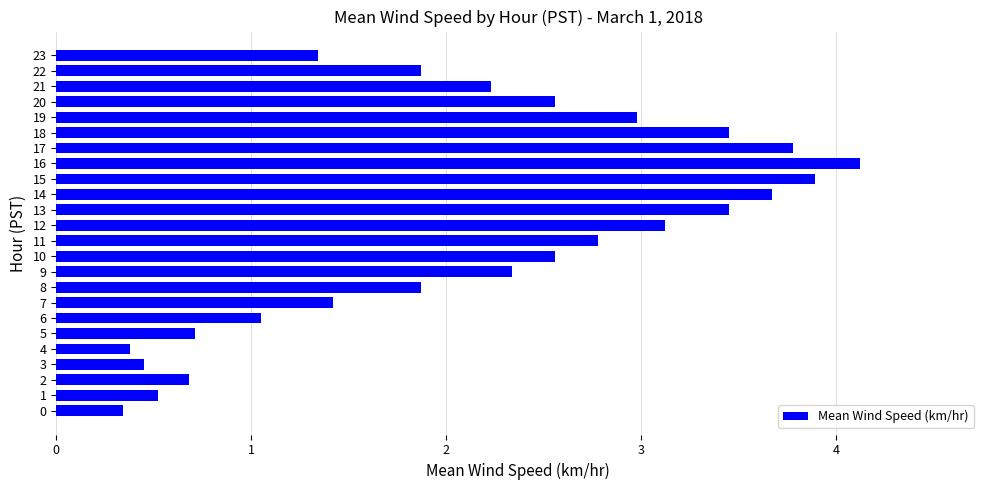

How many values exceed 2?

13